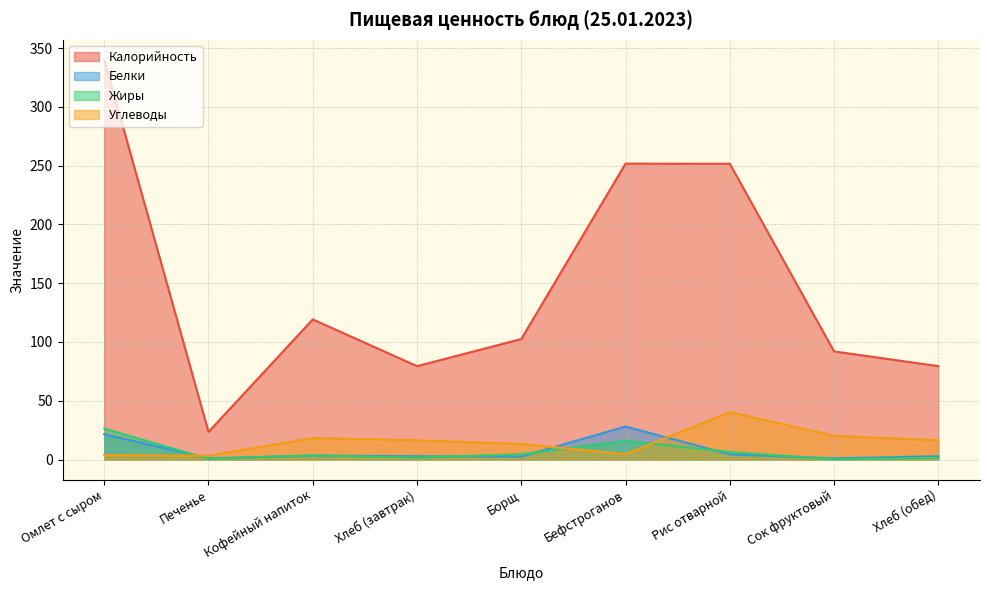

What is the difference between the Белки values at Омлет с сыром and Хлеб (завтрак)?

18.8